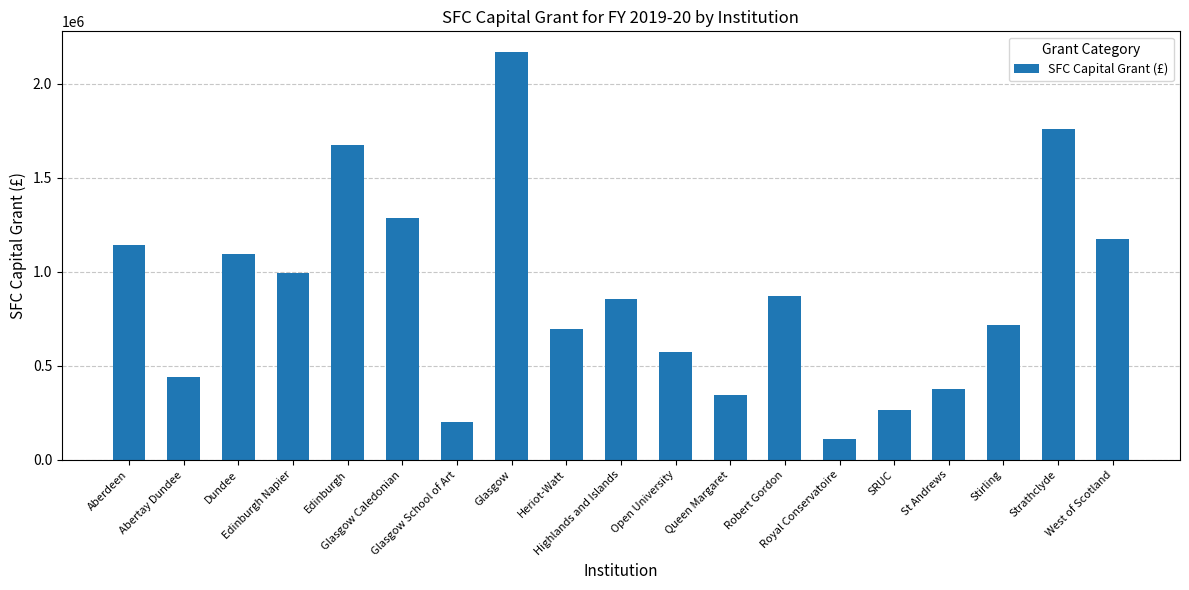

True or false: the data shows 293325 at Dundee.

False